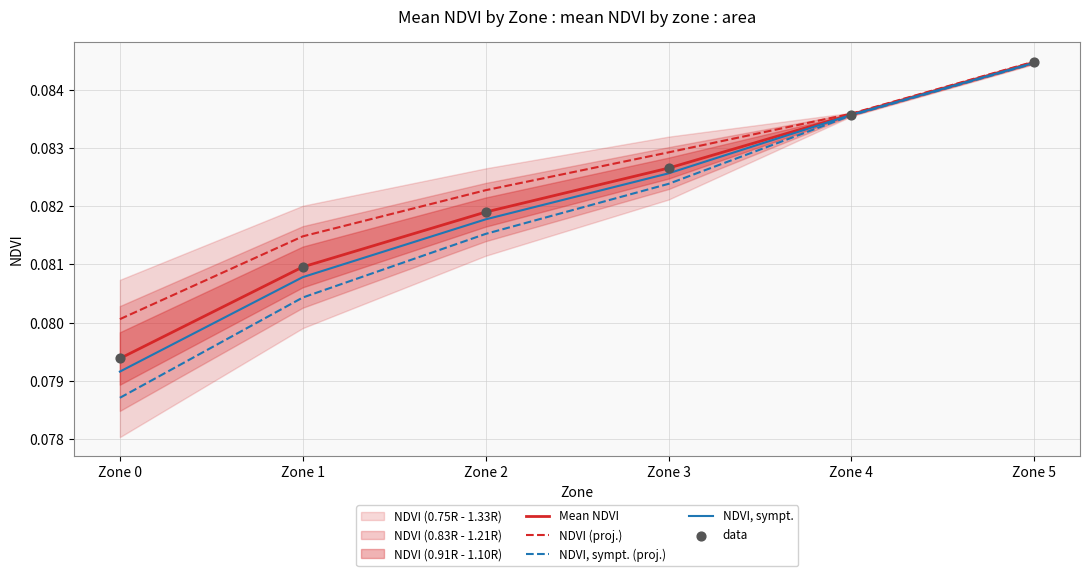

Which series has the widest spread of Y values?

NDVI, sympt. (proj.)